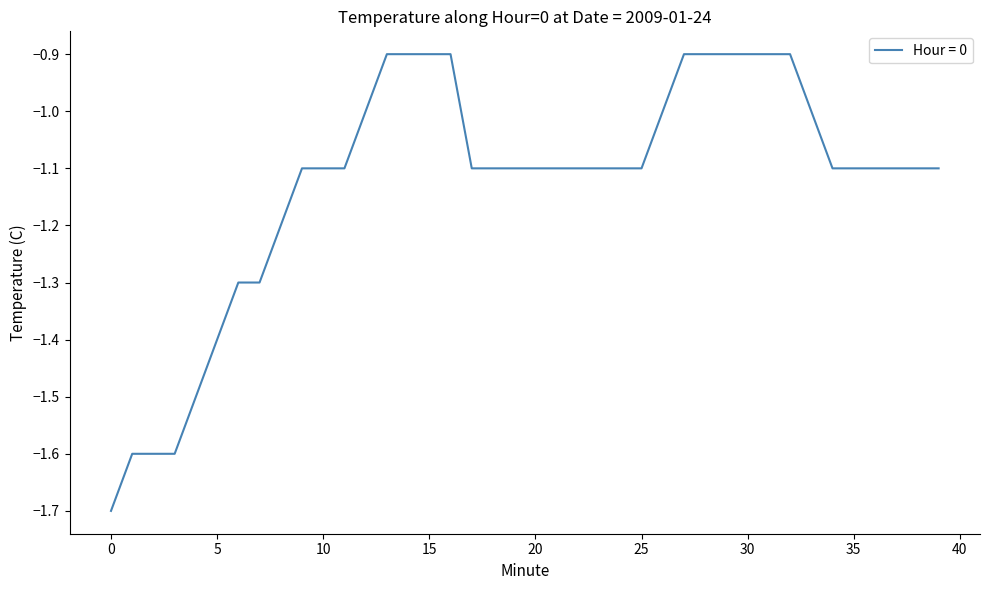

What is the minimum value shown in the chart?

-1.7